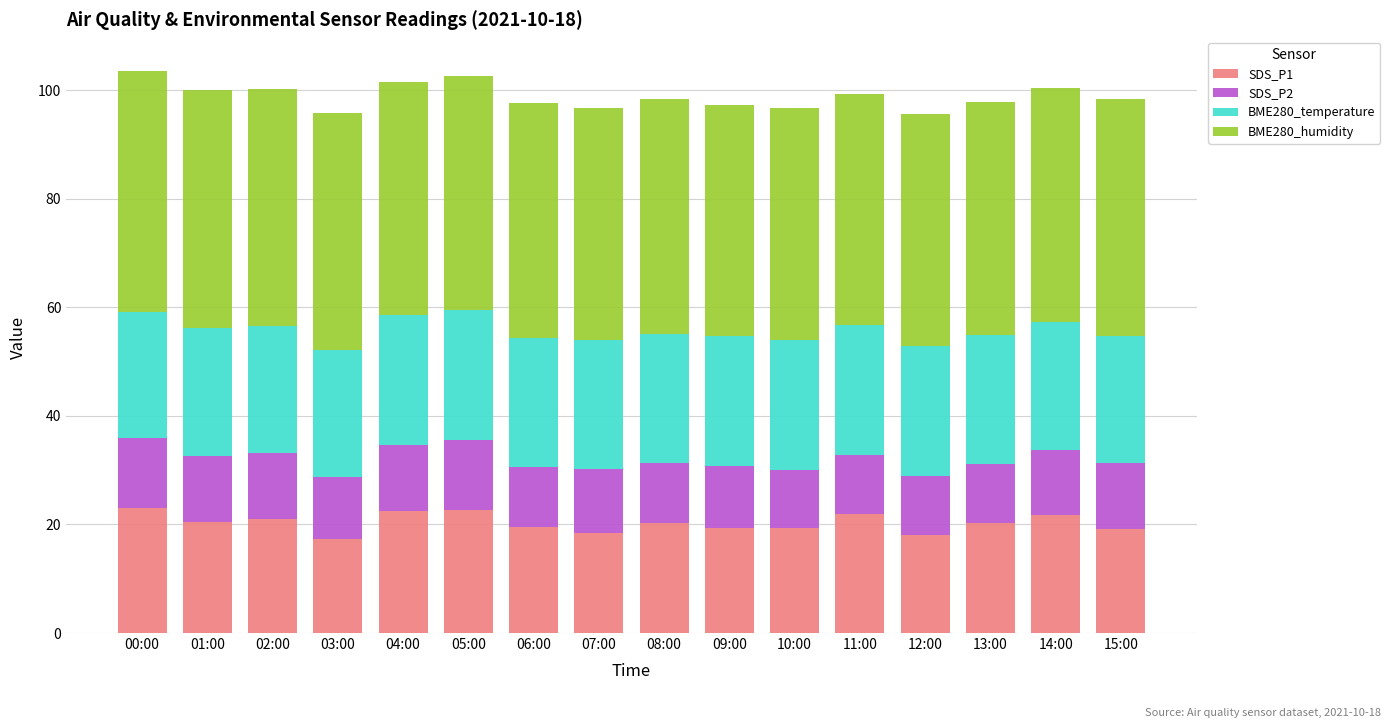

What is the sum of all SDS_P1 values?

325.0